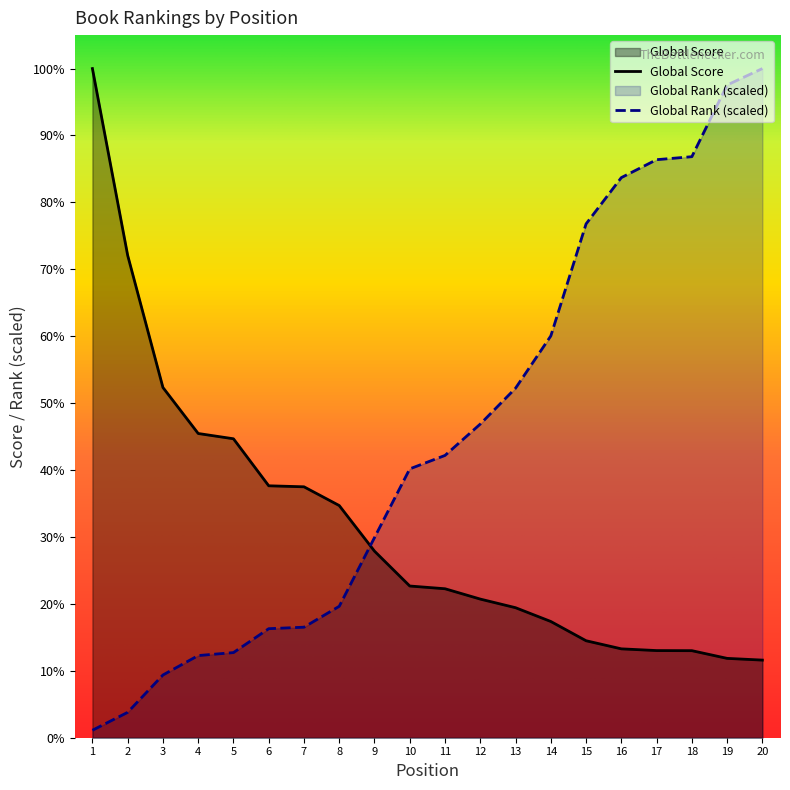

At which category is the sum across all series the highest?

20